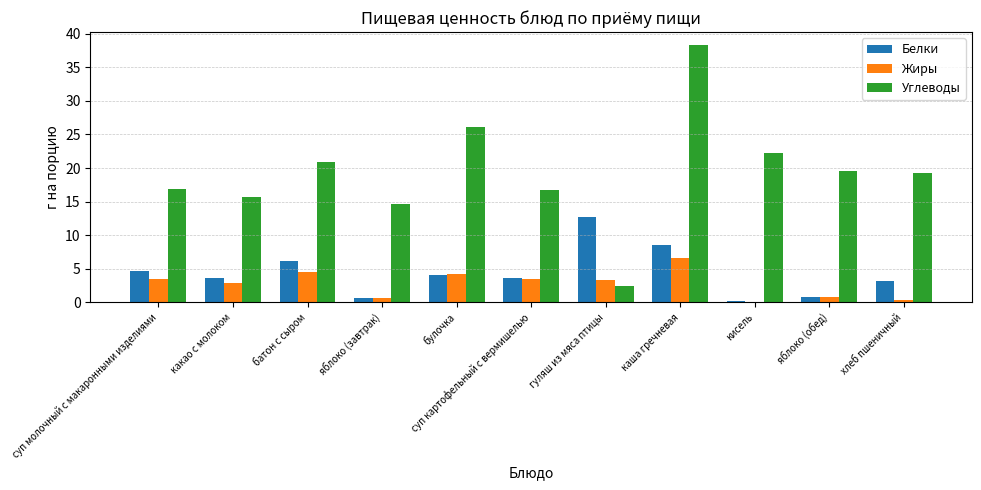

What is the maximum value for Углеводы?

38.3